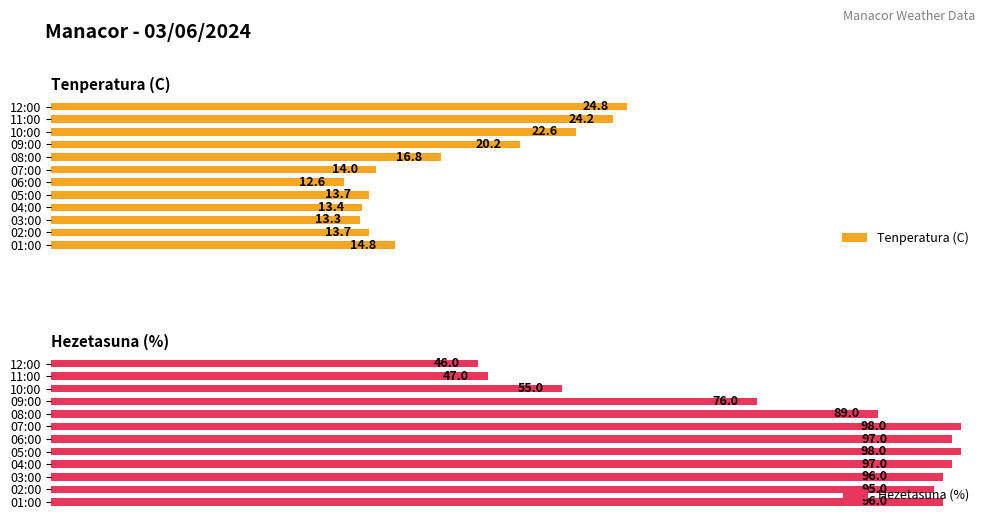

How many data points in Hezetasuna (%) are less than 96?

6